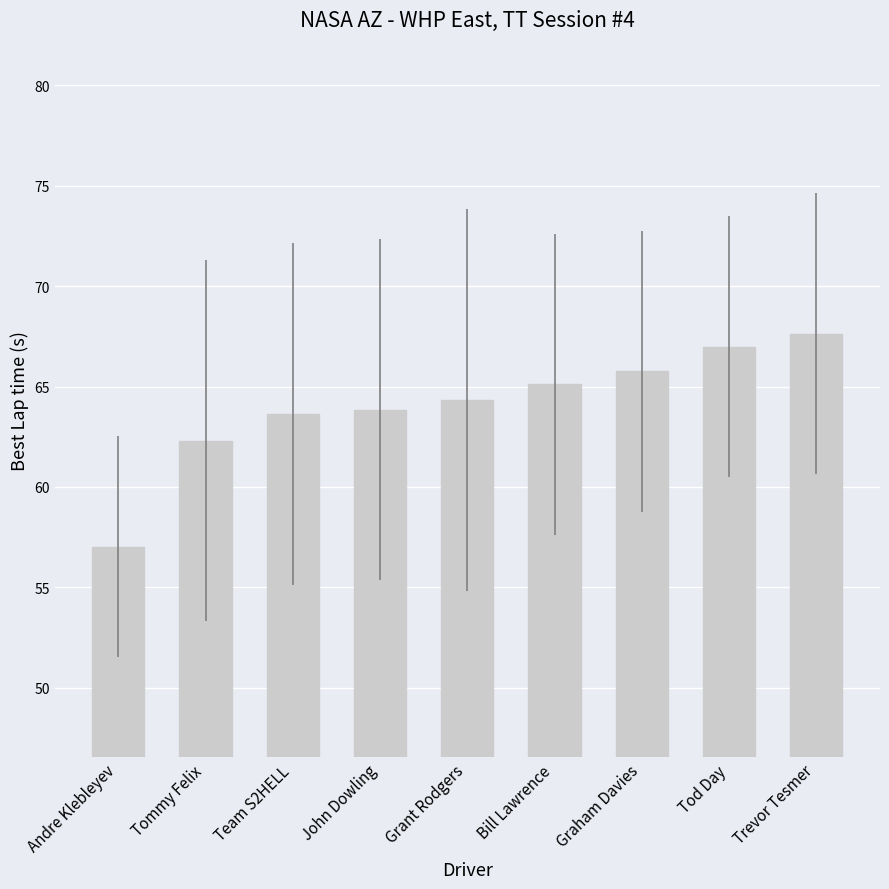

Which label corresponds to the smallest value in the chart?

Andre Klebleyev